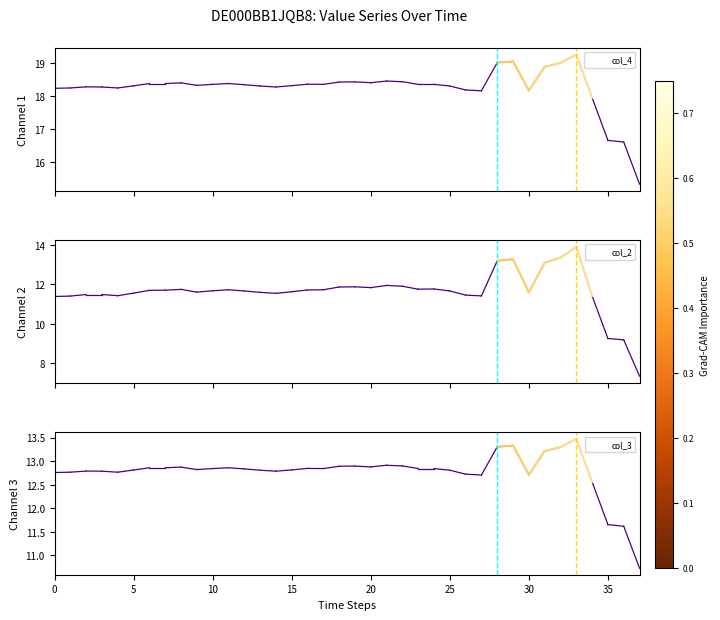

What are all the series names shown in the legend?

col_4, col_2, col_3